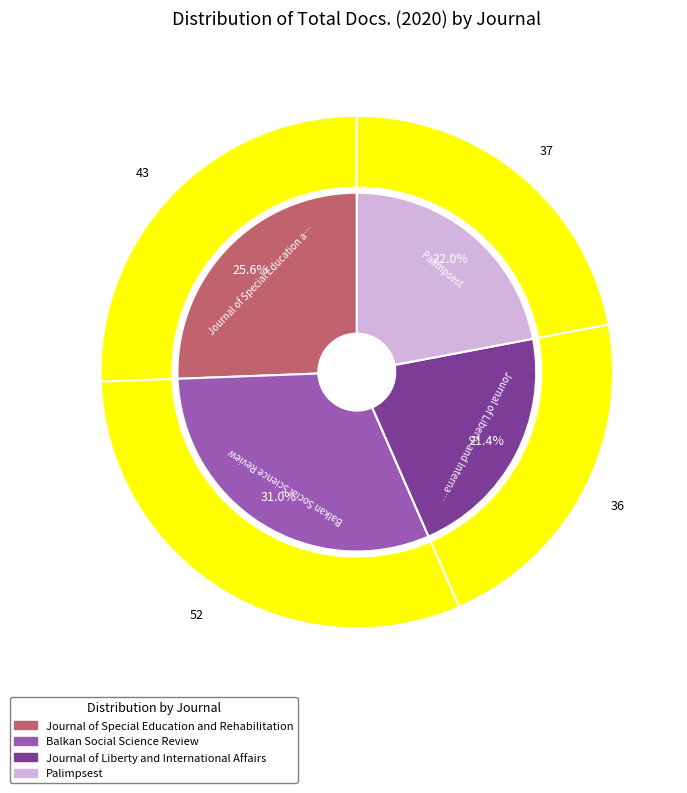

Which has a higher value, Palimpsest or Journal of Special Education and Rehabilitation?

Journal of Special Education and Rehabilitation